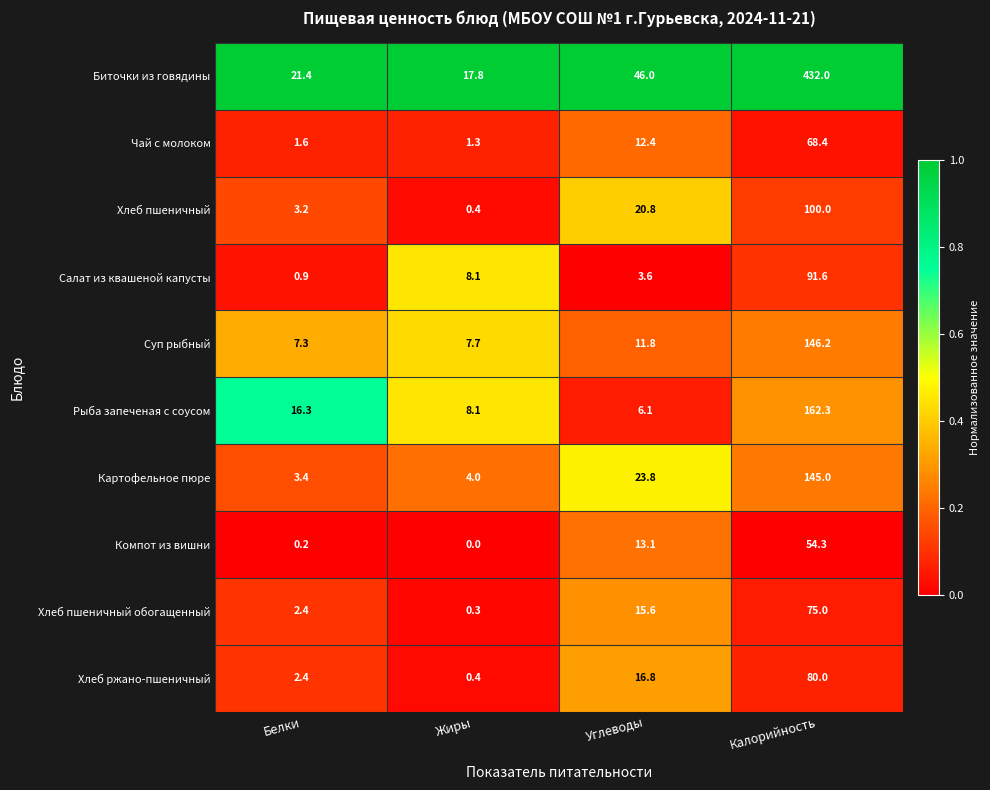

Which series changed the most between Белки and Калорийность?

Биточки из говядины